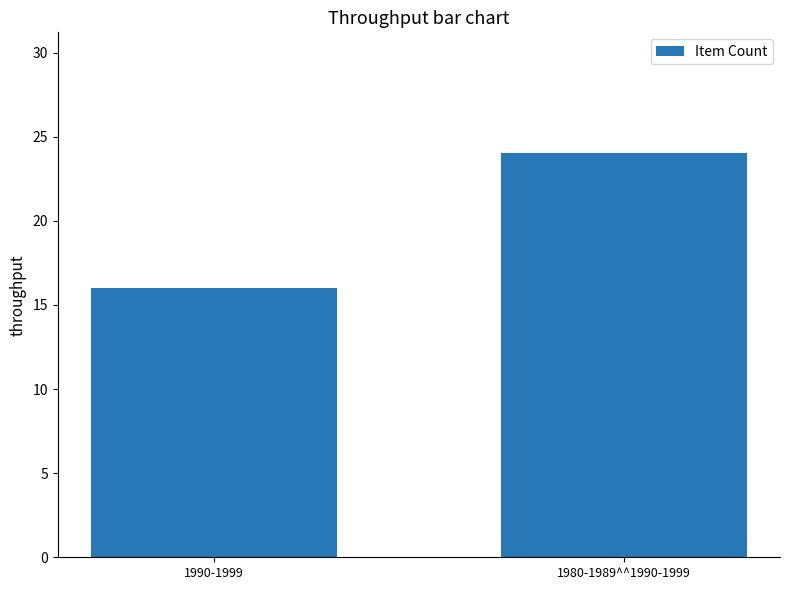

What is the minimum value shown in the chart?

16